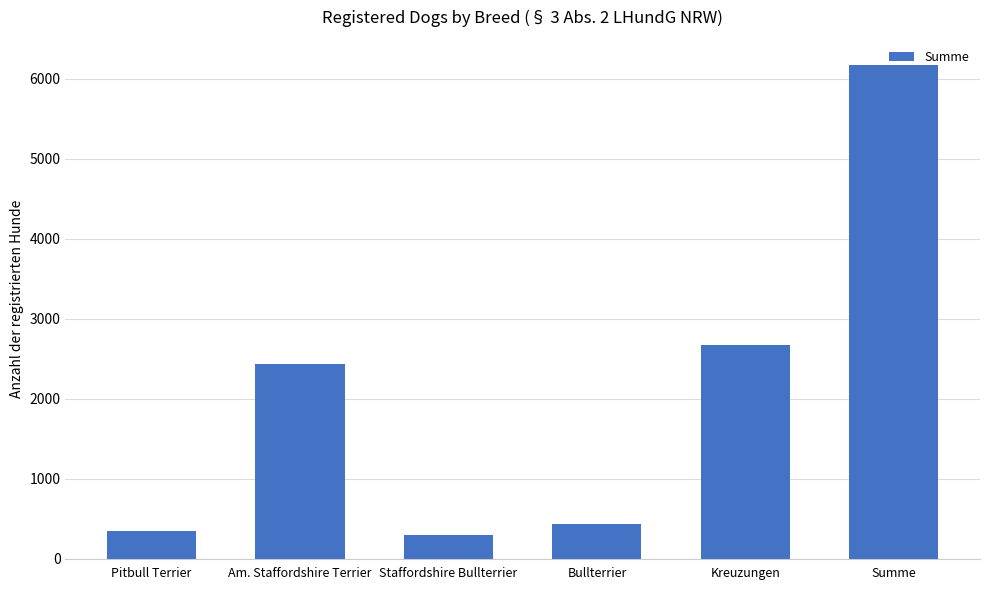

Are the bars grouped side by side (vs. stacked)?

No